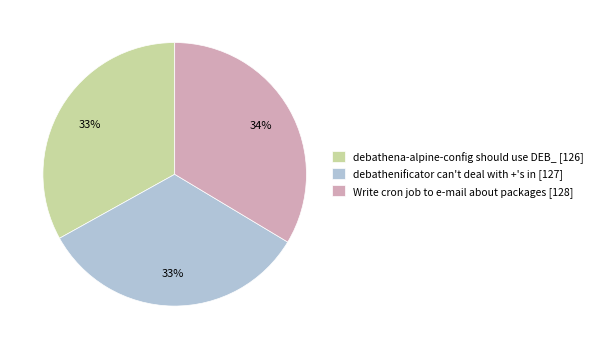

To the nearest percent, what is the combined percentage of debathena-alpine-config should use DEB_ [126] and Write cron job to e-mail about packages [128]?

67%